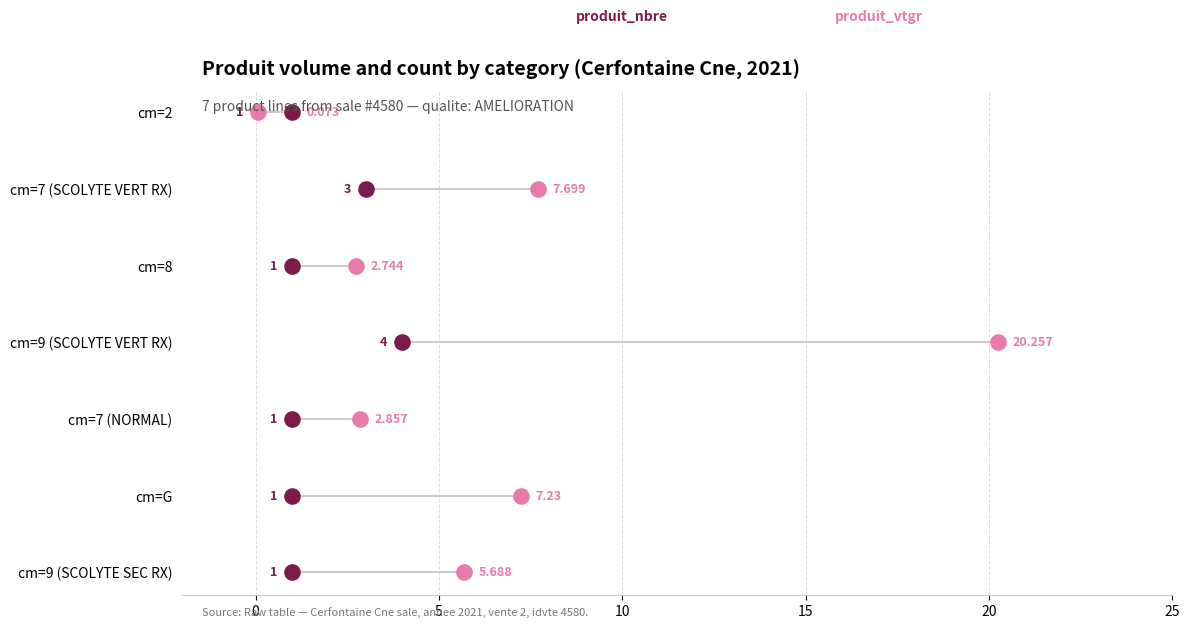

Which series reaches the minimum Y coordinate?

produit_nbre